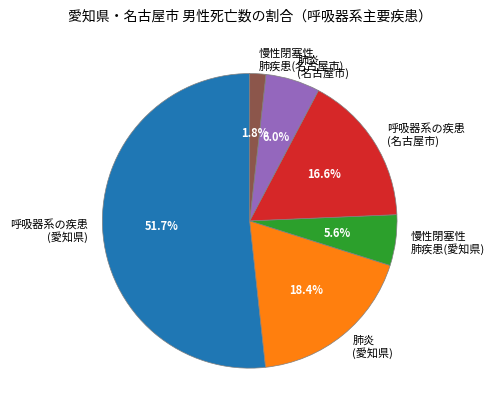

Does any single category account for the majority?

Yes